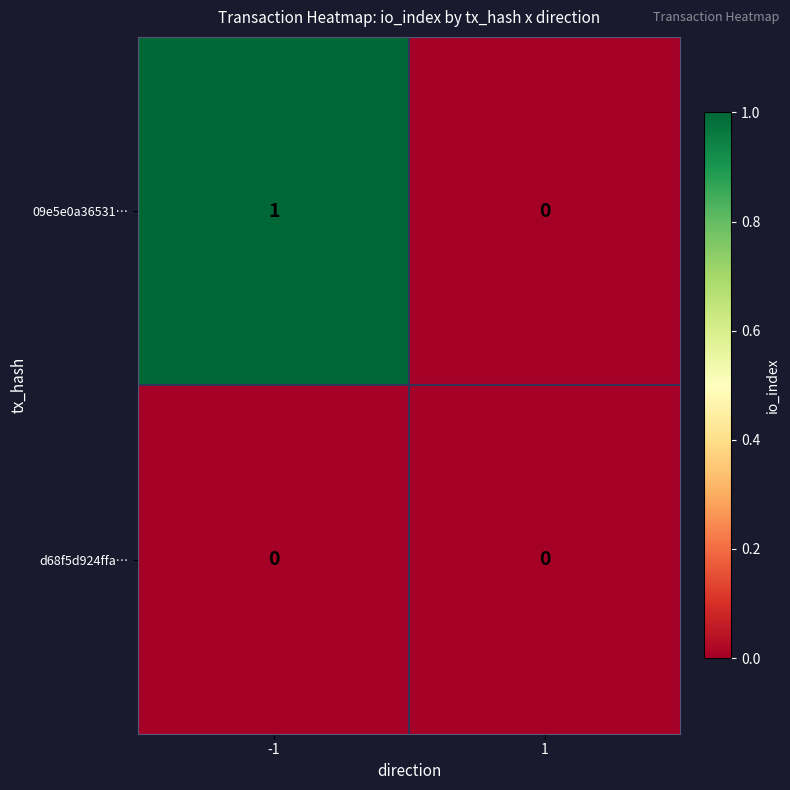

Which series changed the most between -1 and 1?

09e5e0a36531…